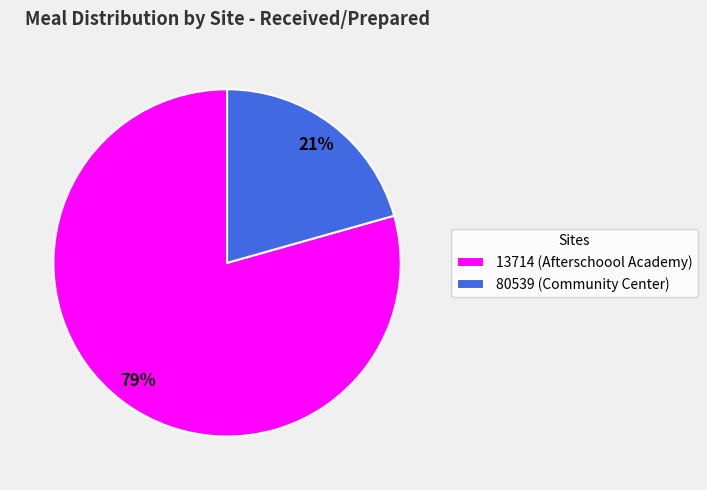

What percentage is the 13714 (Afterschoool Academy) slice, to the nearest percent?

79%